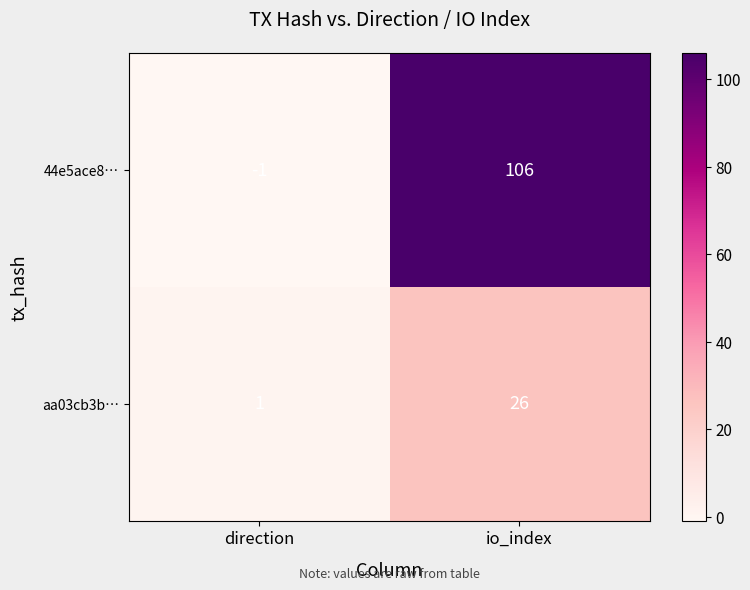

At which category is the sum across all series the highest?

io_index